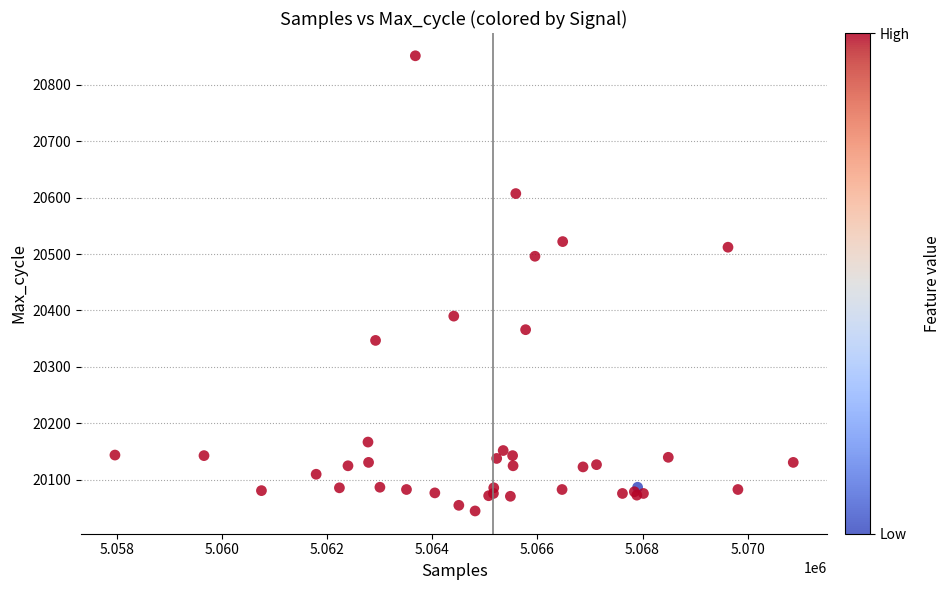

What Y value in the scatter plot is closest to 20448?

20496